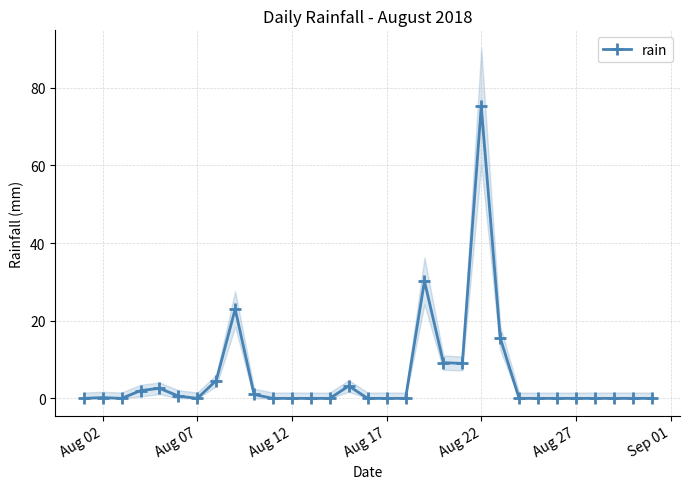

The value of rain at Aug 22 is 17.0. True or false?

False